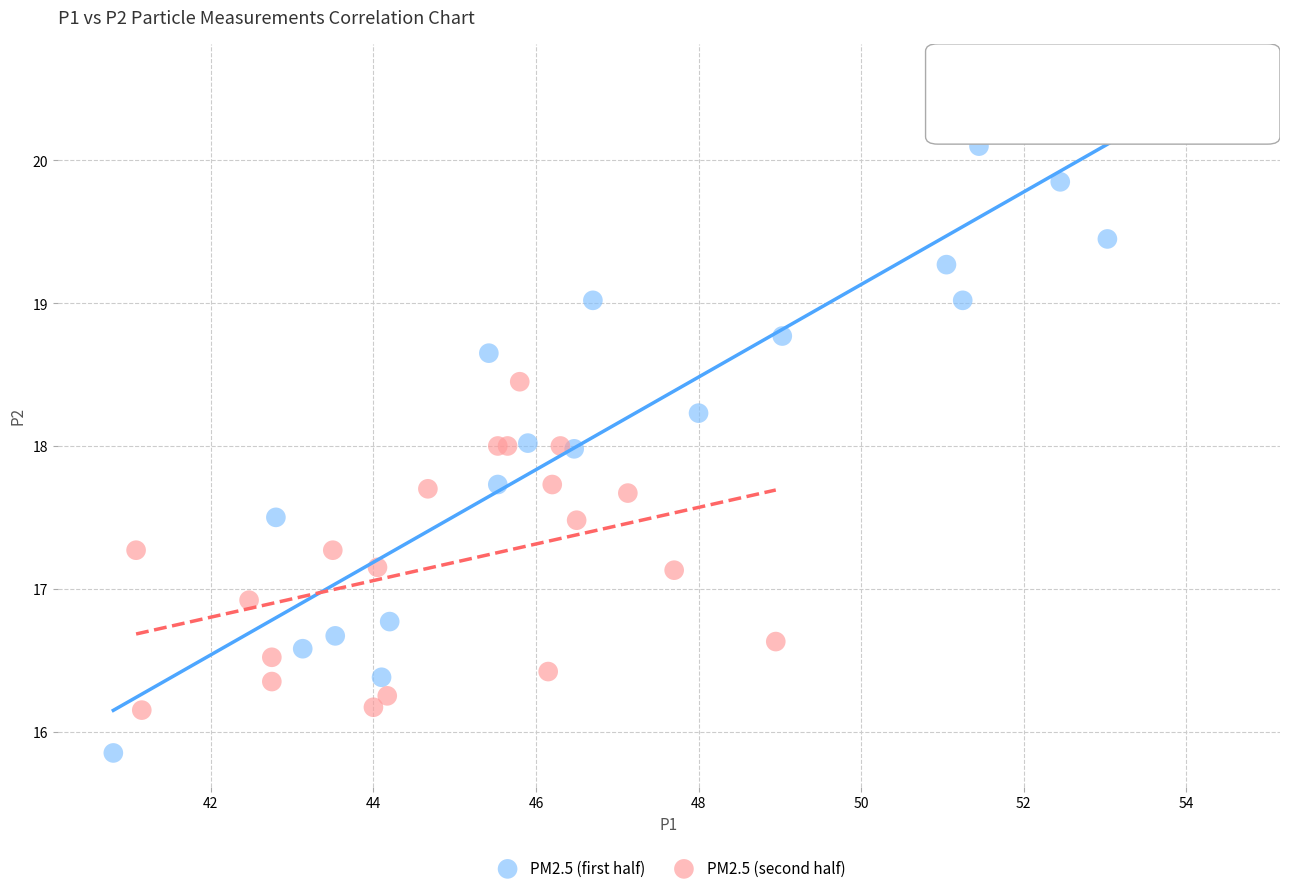

Which series has the largest Y range (max minus min)?

PM2.5 (first half)